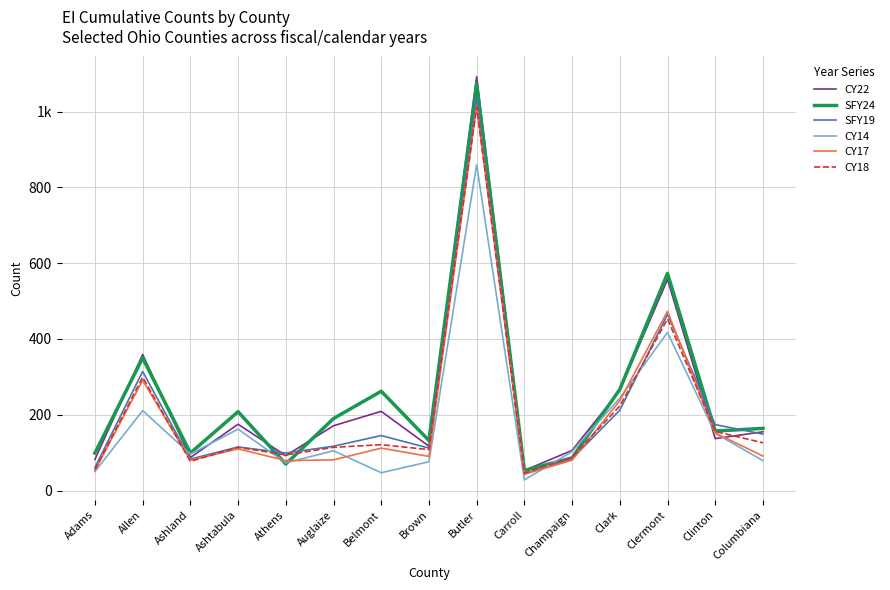

What are all the series names shown in the legend?

CY22, SFY24, SFY19, CY14, CY17, CY18